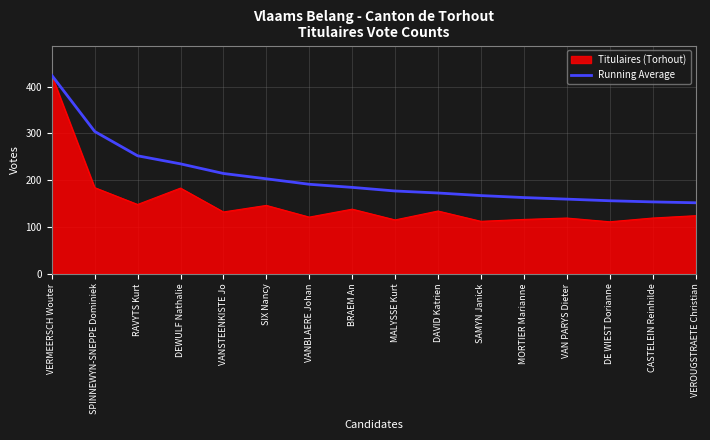

Rank the series at CASTELEIN Reinhilde from lowest to highest value.

Titulaires (Torhout), Running Average